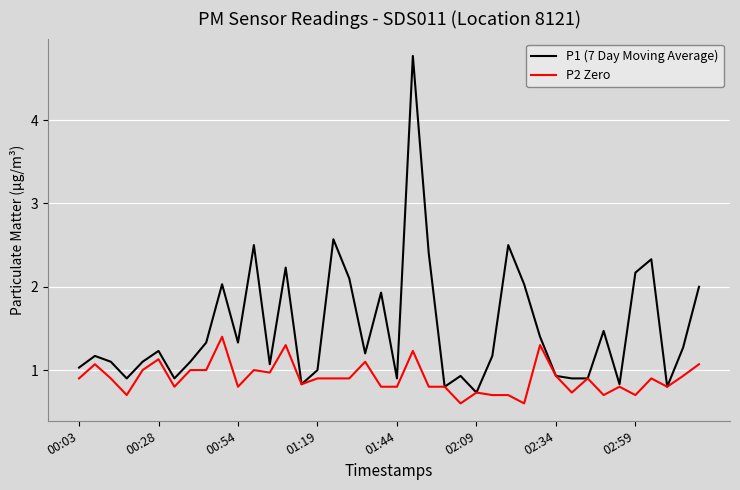

List the series in order of their peak value, highest first.

P1 (7 Day Moving Average), P2 Zero